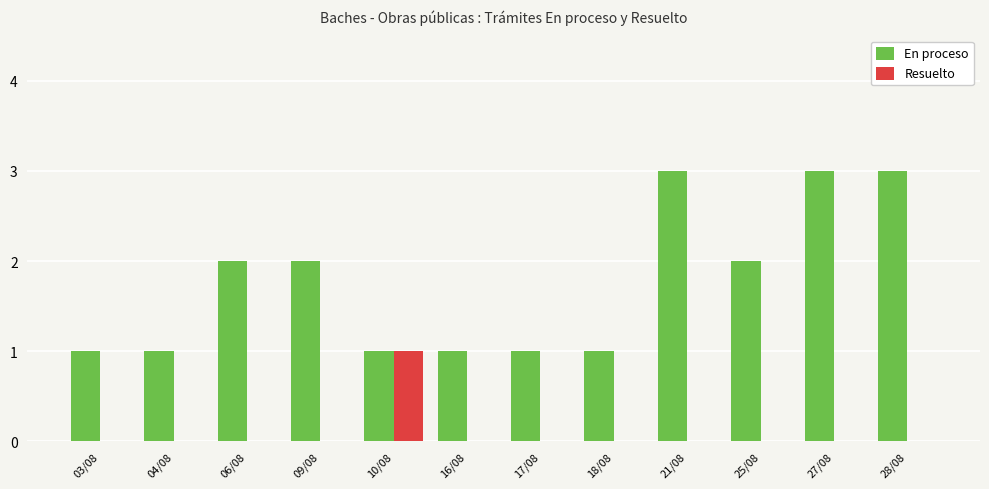

Which series has the largest total across all categories?

En proceso